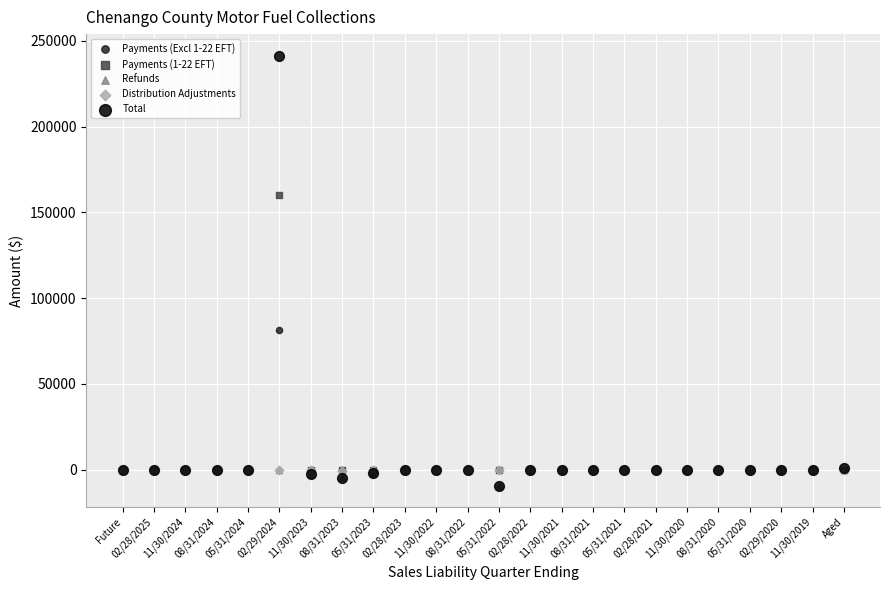

Across all series, what Y value is closest to 116075?

81164.8